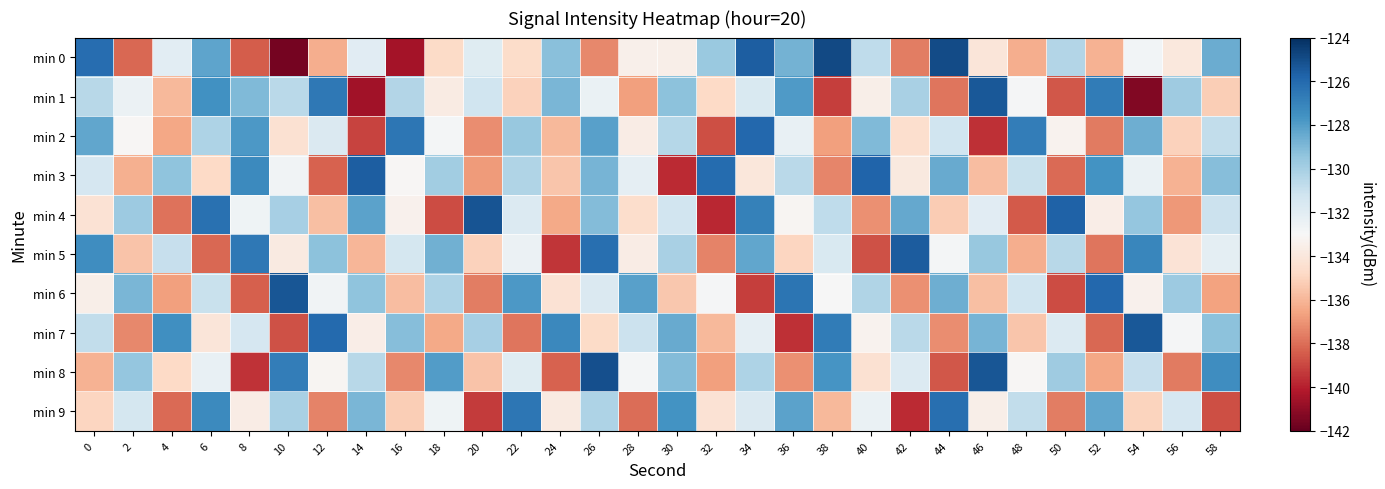

What is the spread (max minus min) of values at 24?

12.2